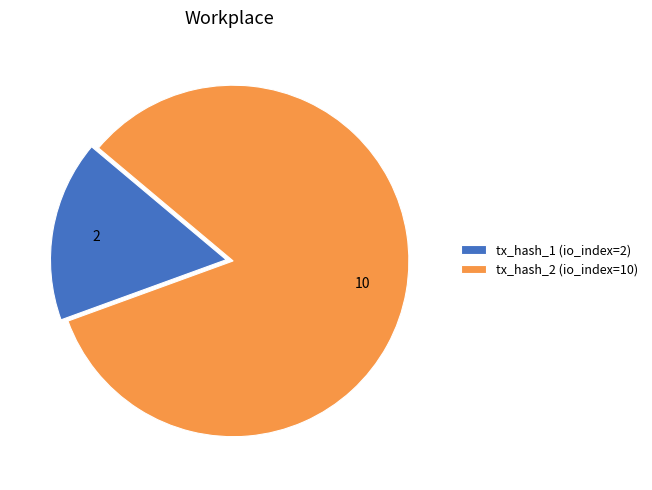

Is there a majority slice in this chart?

Yes